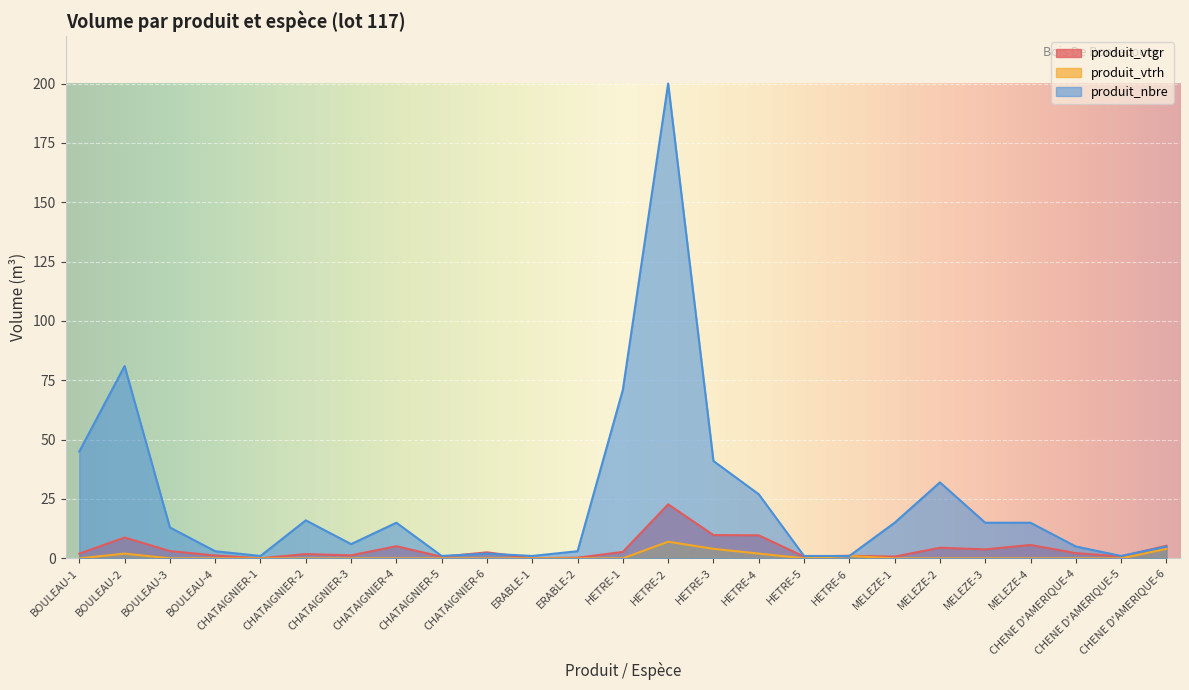

The produit_vtrh series shows 4.0 at HETRE-3. True or false?

True